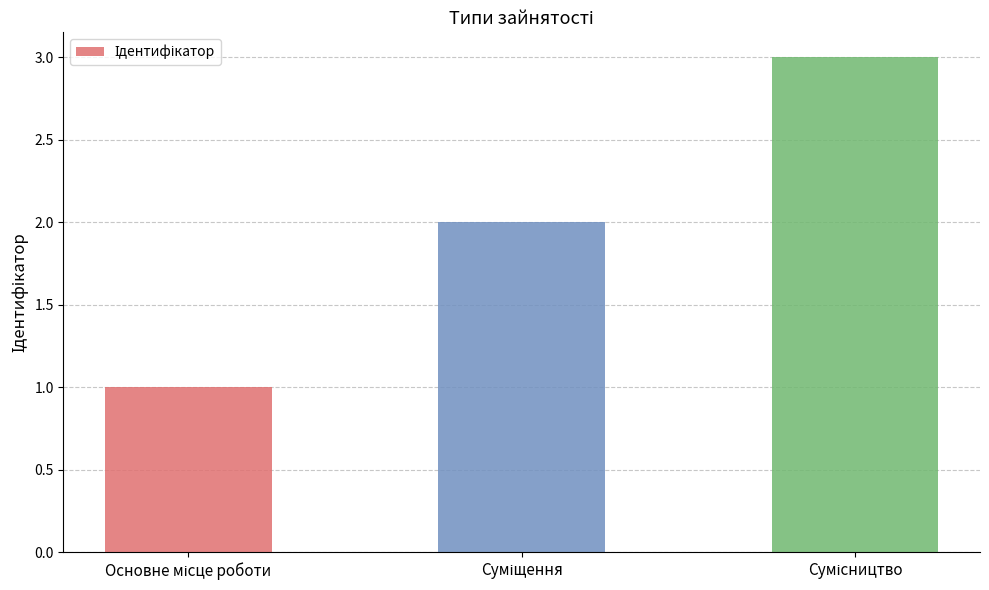

What is the maximum value shown in the chart?

3